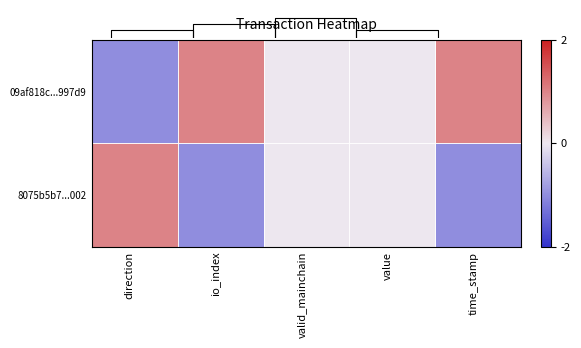

Reading left to right, transcribe all the data shown in this chart.

09af818c...997d9: direction=-1	io_index=1	valid_mainchain=0	value=0	time_stamp=1
8075b5b7...002: direction=1	io_index=-1	valid_mainchain=0	value=0	time_stamp=-1